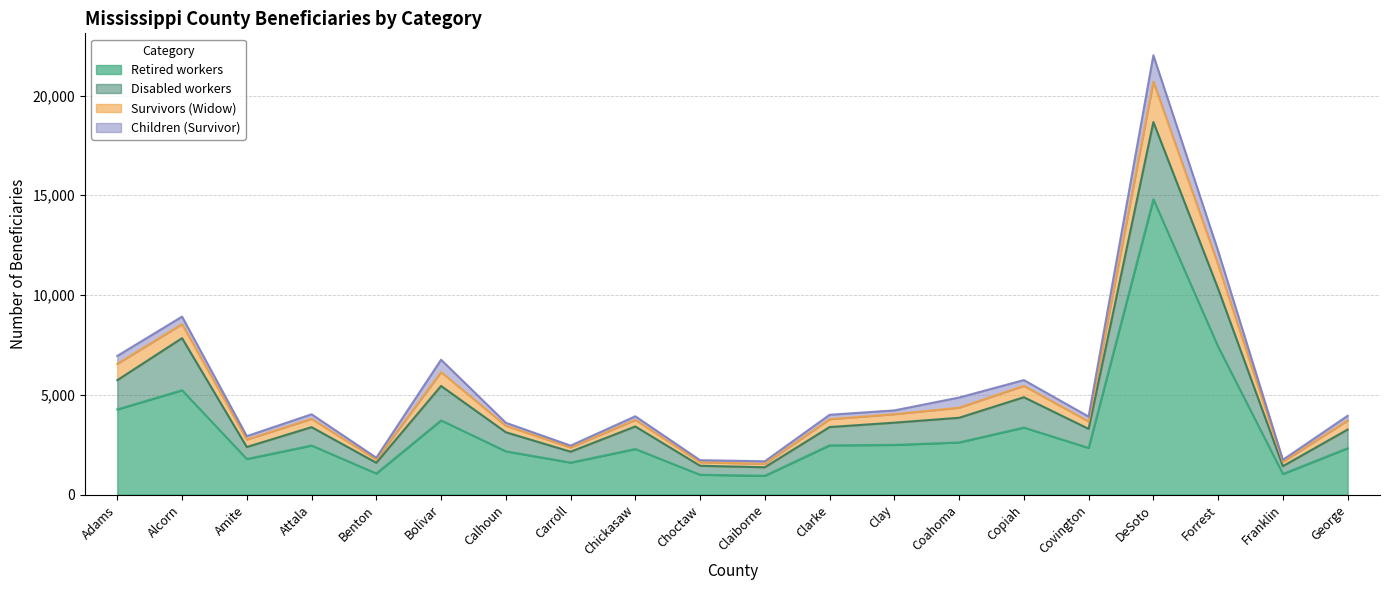

How many data points in Retired workers are less than 2460?

10